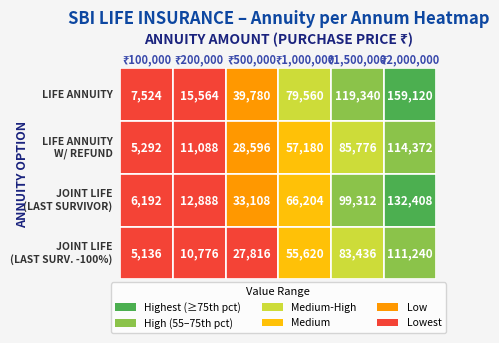

The value of Joint Life (Last Survivor) Annuity -100% at 3 is 55620. True or false?

True